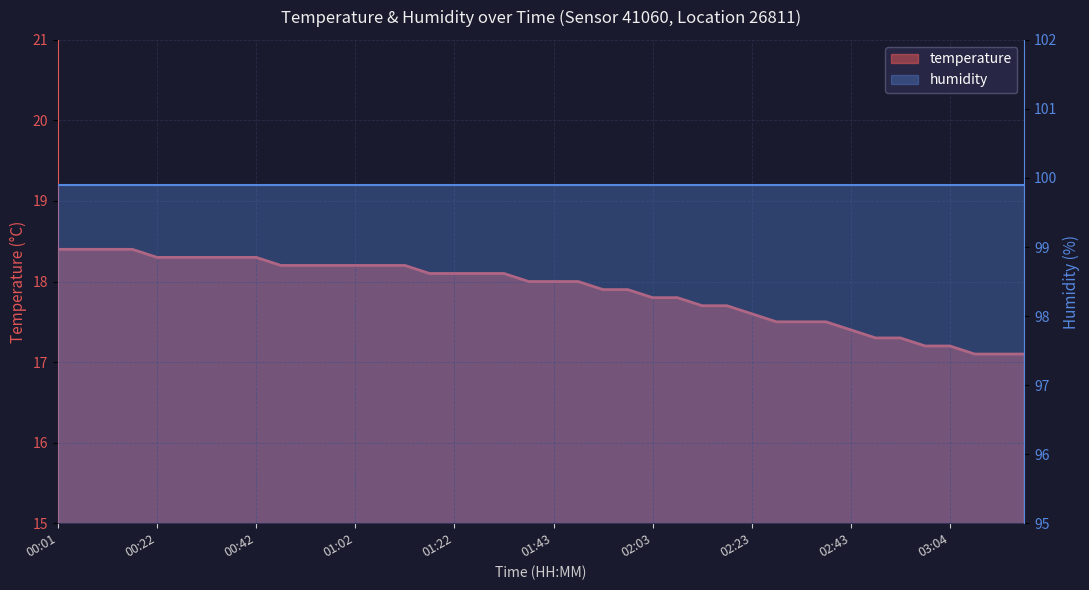

What is the sum of all values?

715.3